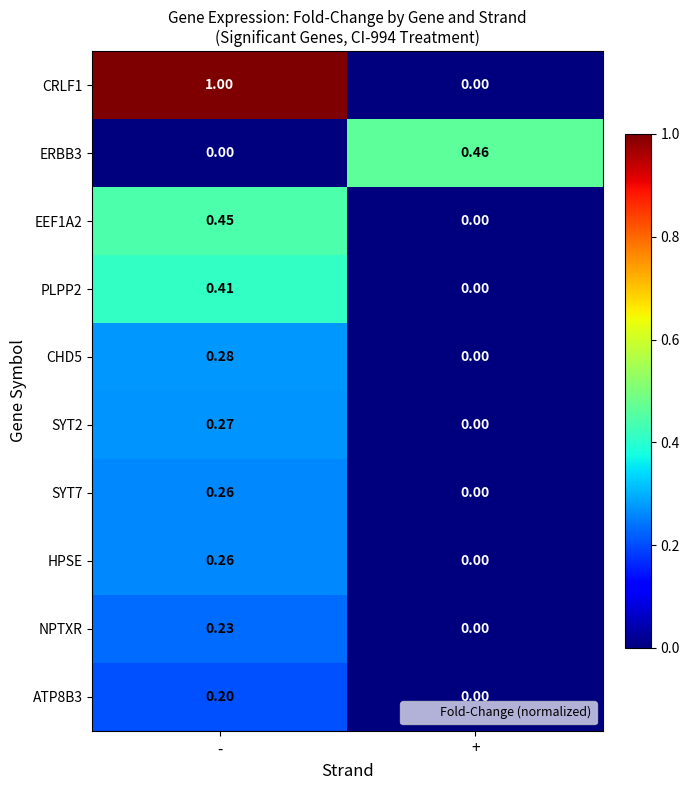

List the labels in order of SYT7 value, smallest first.

+, -